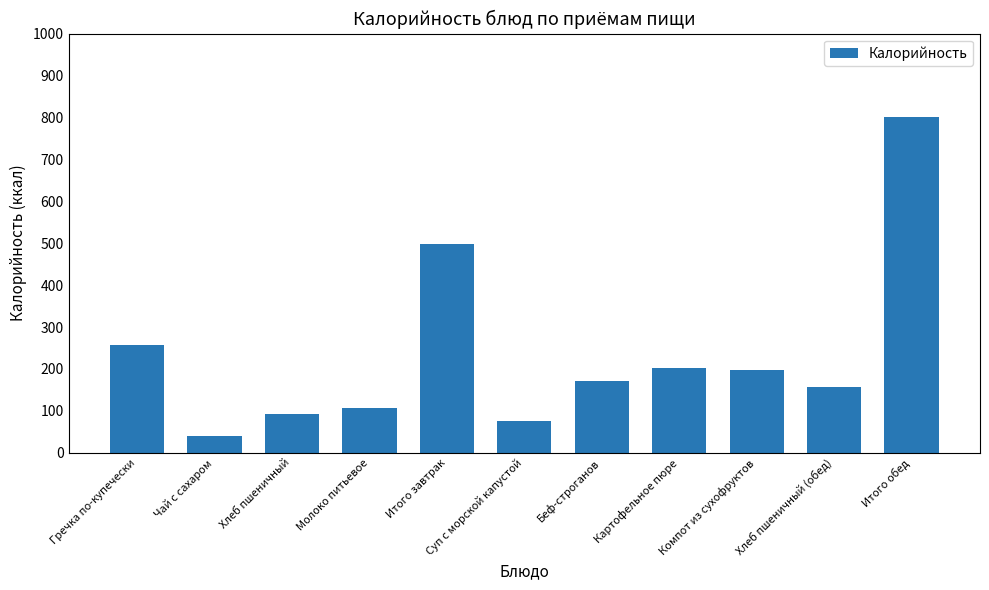

What is the maximum value shown in the chart?

800.1